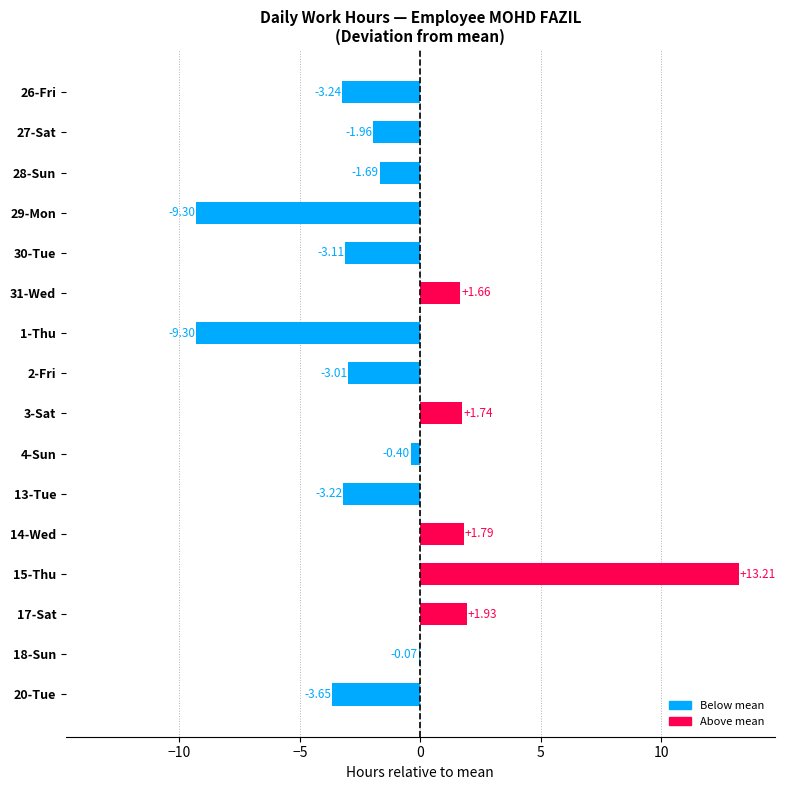

Between 13-Tue and 30-Tue, which is larger?

30-Tue